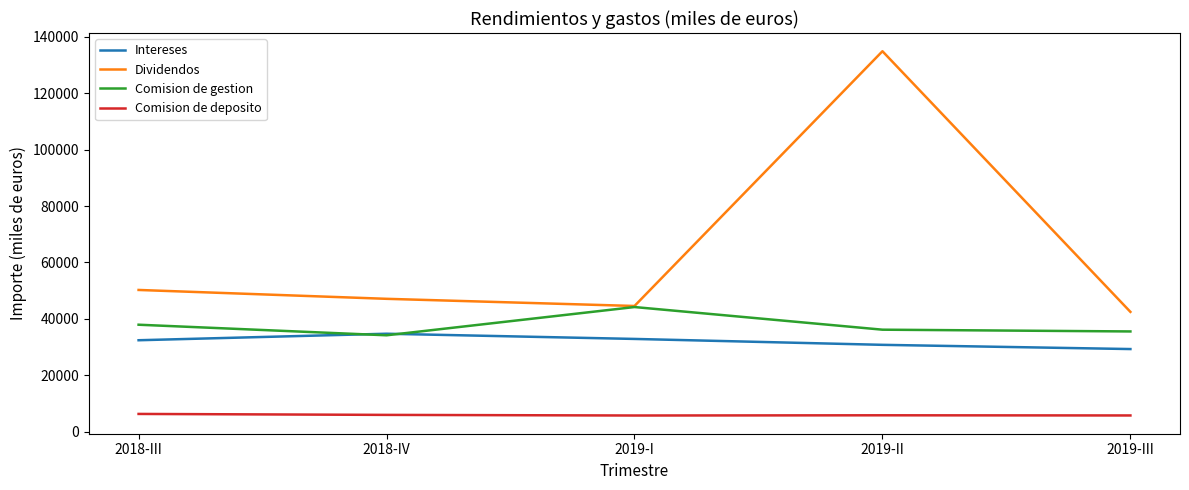

True or false: Intereses and Dividendos cross at least once.

False